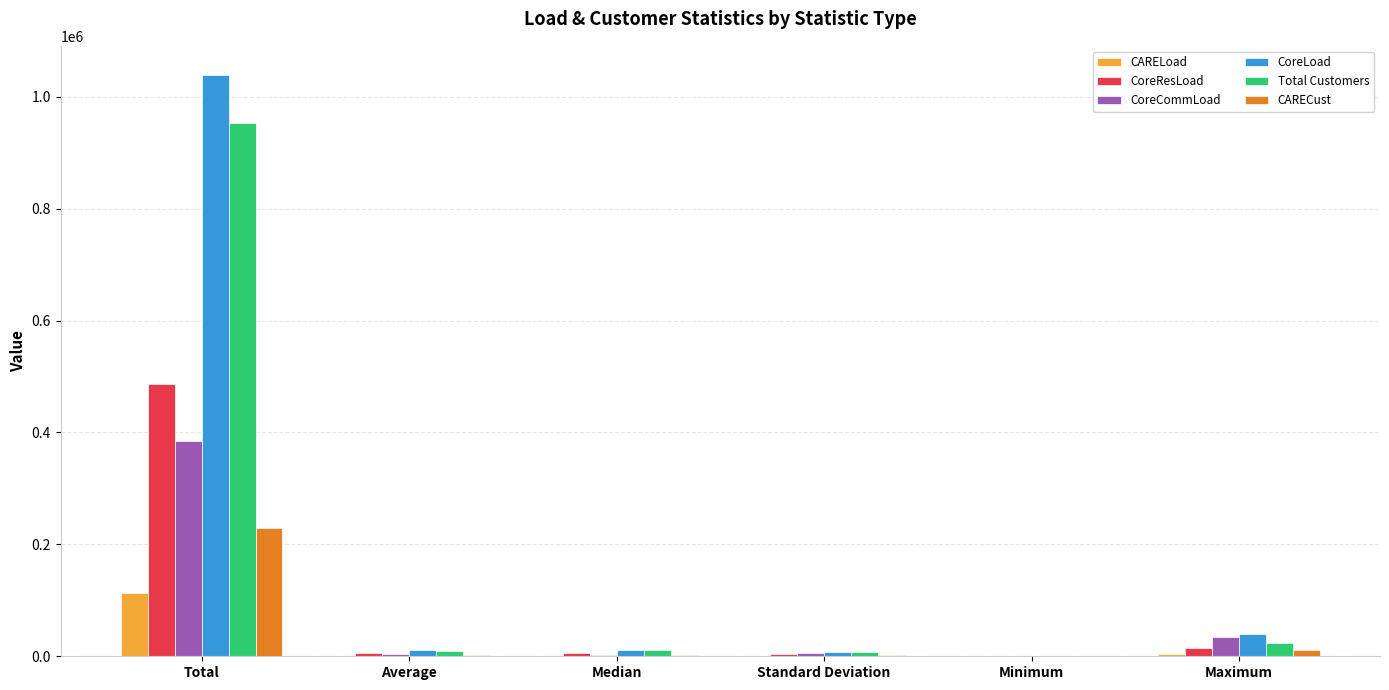

True or false: CoreCommLoad has a value of 34940.0 at Maximum.

True